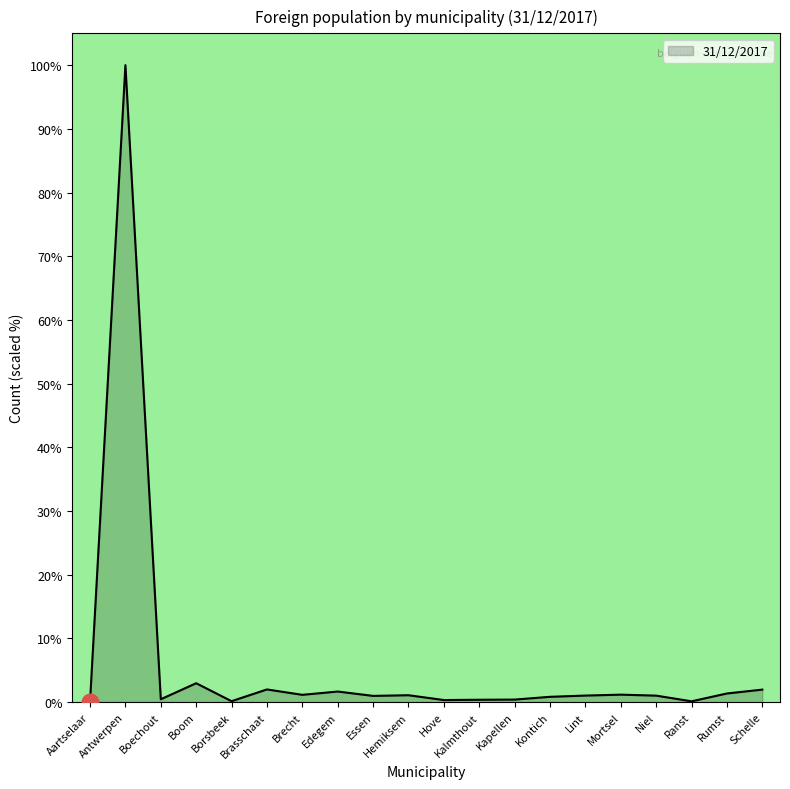

What is the difference between the maximum and minimum values?

99.9